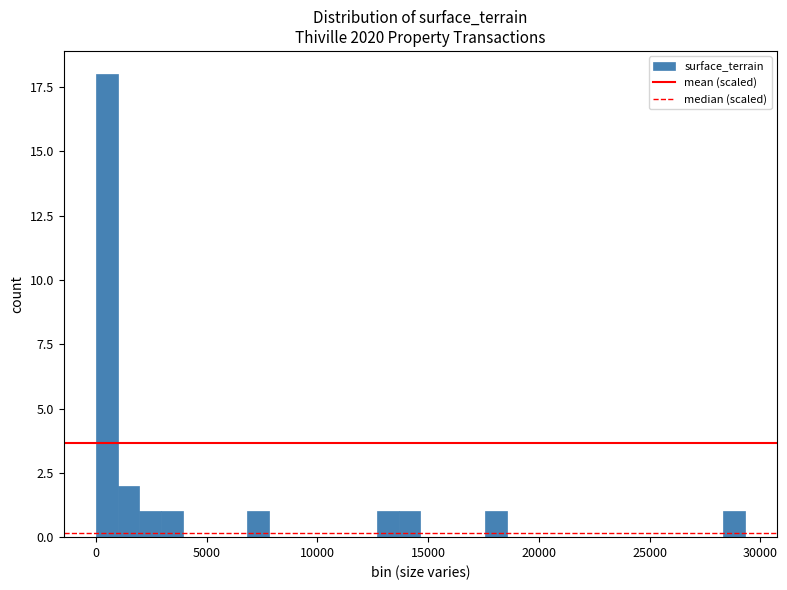

Around what value on the x-axis is the tallest bar? Give the approximate position of its centre, as read against the axis.

500